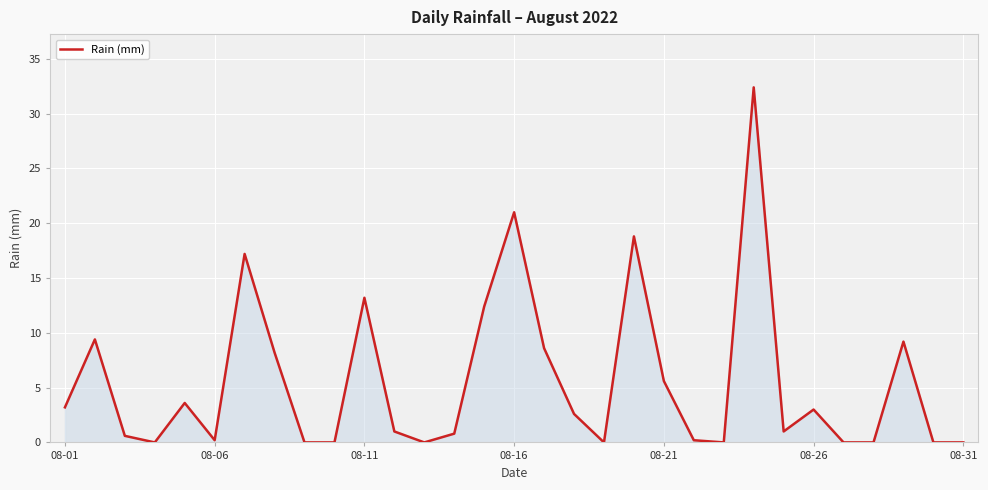

What is the maximum value shown in the chart?

32.4